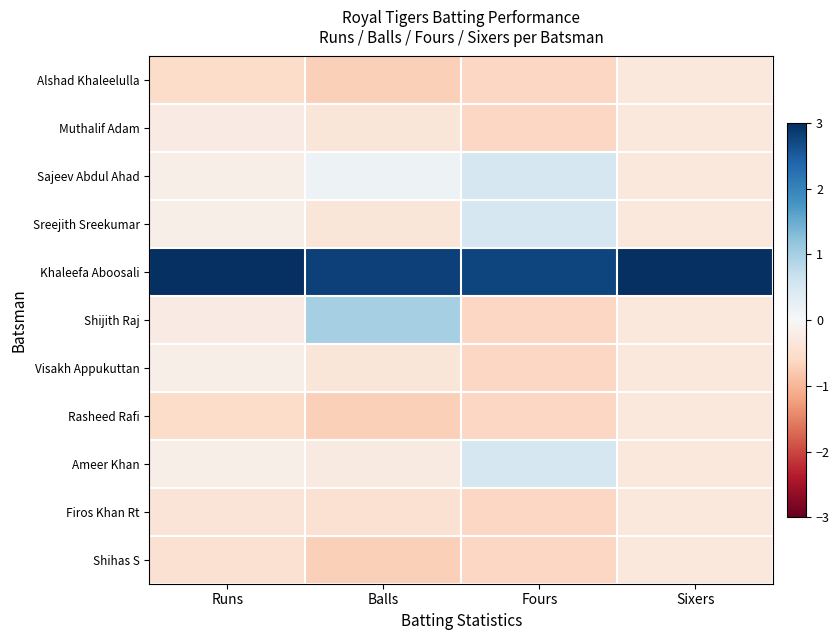

Between Fours and Sixers, which is larger?

Sixers